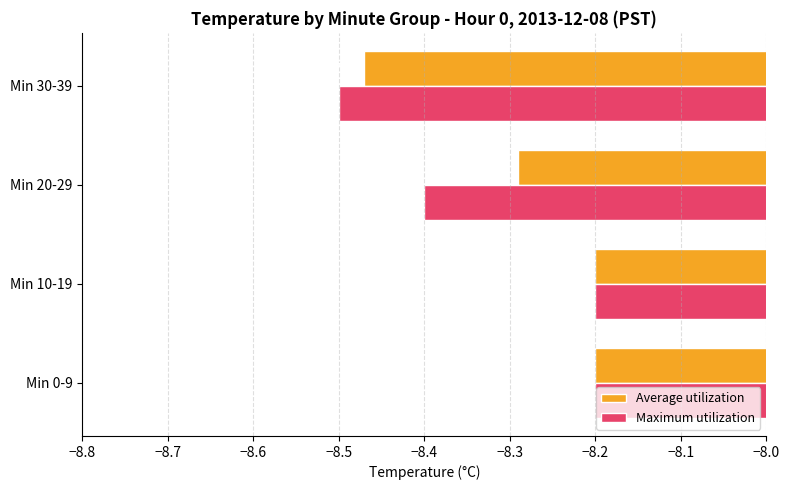

Rank the series by their average value, from highest to lowest.

Average utilization, Maximum utilization